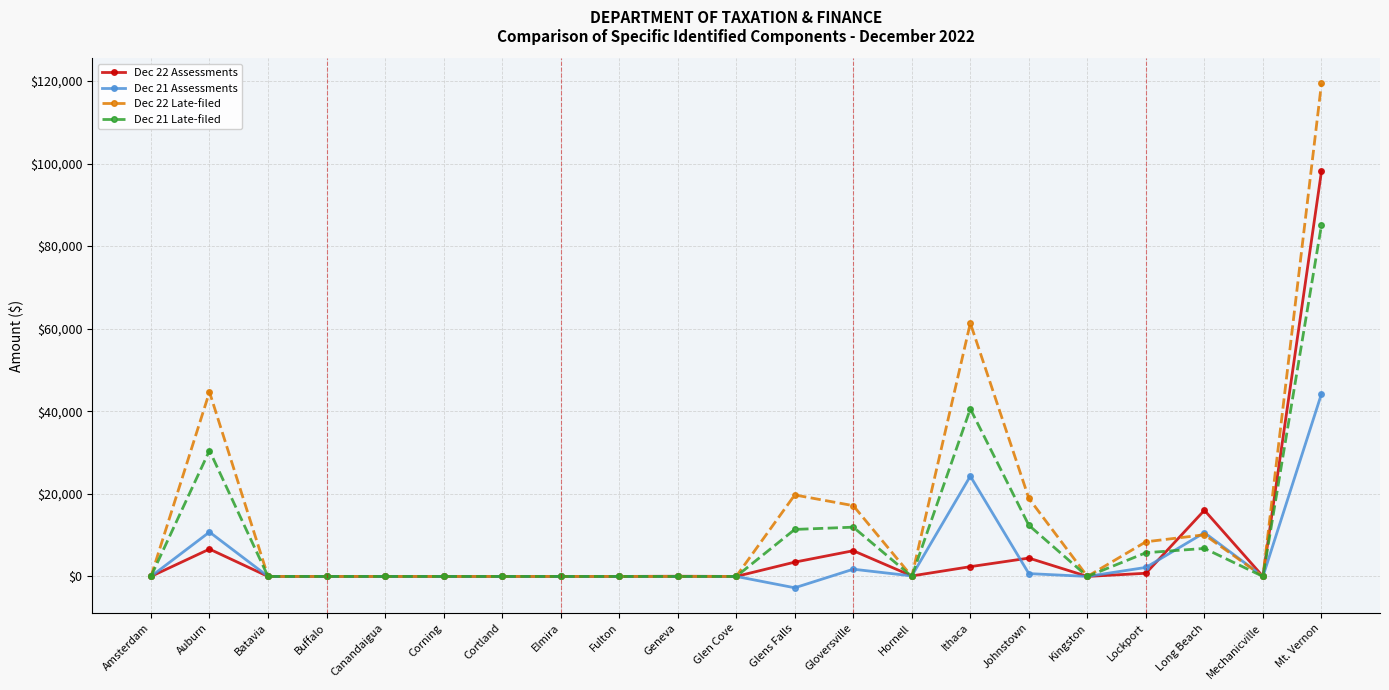

What is the value of the Dec 22 Assessments point at the 16th from the left?

4444.4